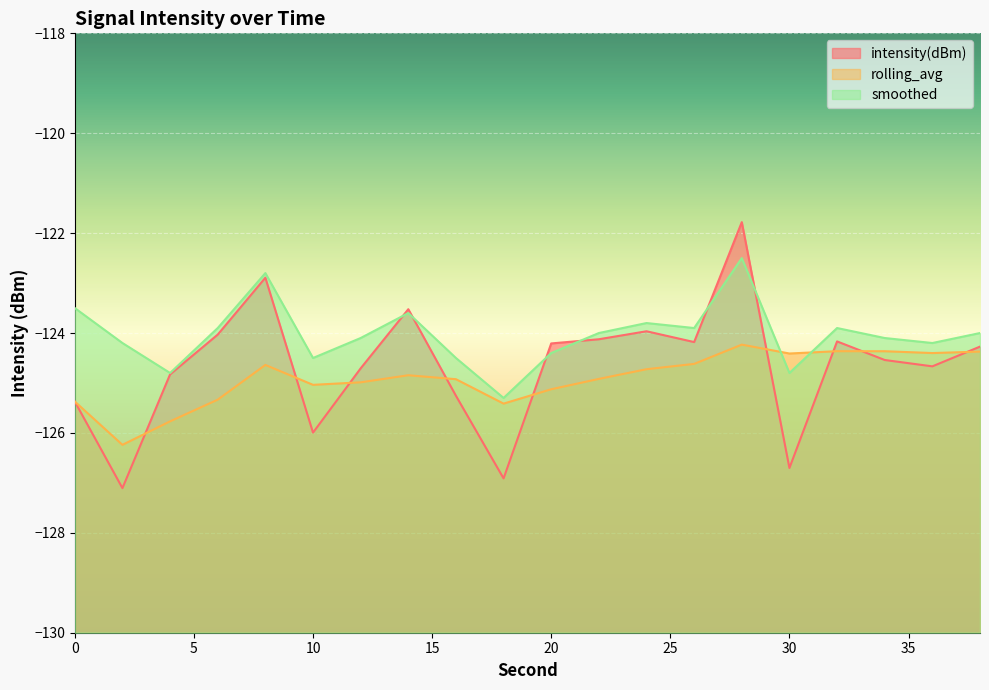

Reading right to left, transcribe all the data shown in this chart.

intensity(dBm): -124.3	-124.7	-124.5	-124.2	-126.7	-121.8	-124.2	-124.0	-124.1	-124.2	-126.9	-125.3	-123.5	-124.7	-126.0	-122.9	-124.0	-124.8	-127.1	-125.4
rolling_avg: -124.4	-124.4	-124.4	-124.4	-124.4	-124.2	-124.6	-124.7	-124.9	-125.1	-125.4	-124.9	-124.8	-125.0	-125.0	-124.6	-125.3	-125.8	-126.2	-125.4
smoothed: -124.0	-124.2	-124.1	-123.9	-124.8	-122.5	-123.9	-123.8	-124.0	-124.4	-125.3	-124.5	-123.6	-124.1	-124.5	-122.8	-123.9	-124.8	-124.2	-123.5